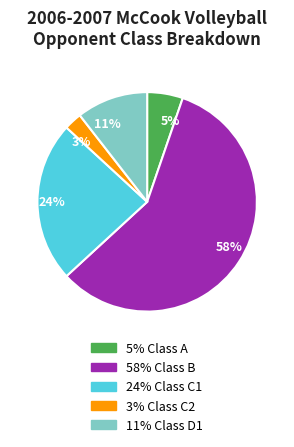

Do 11% and 24% together represent more than half of the pie?

No